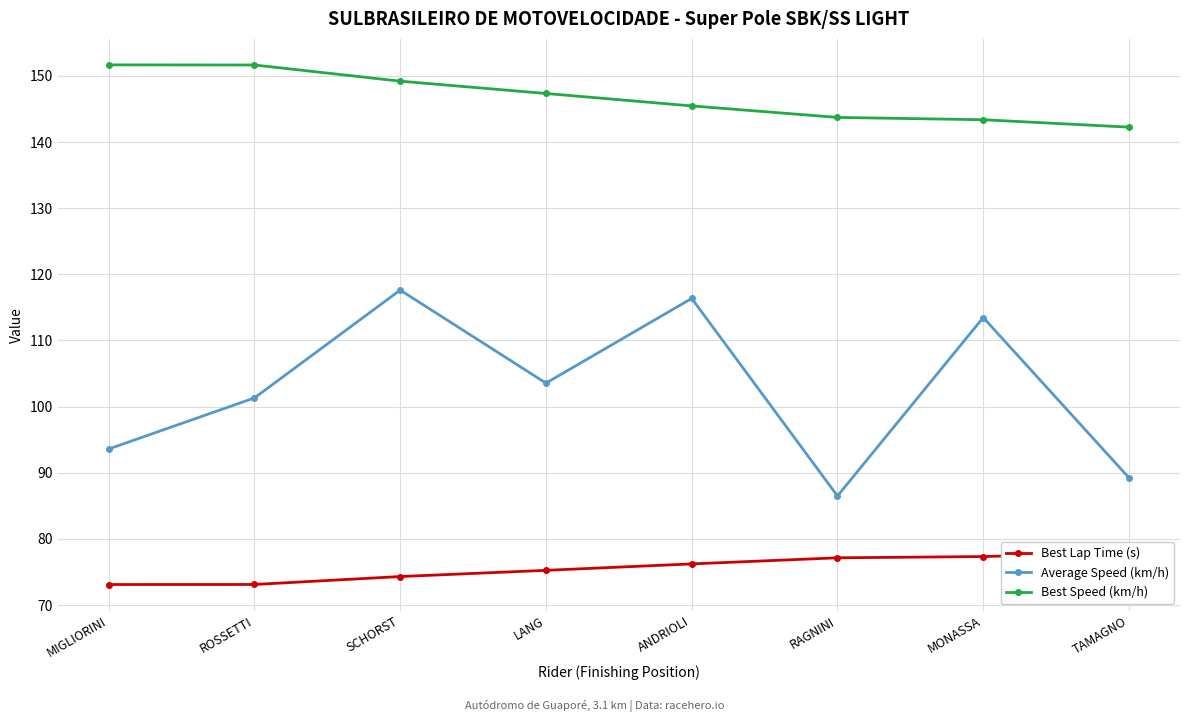

What is the sum of the Best Lap Time (s) values at RAGNINI and ANDRIOLI?

153.4